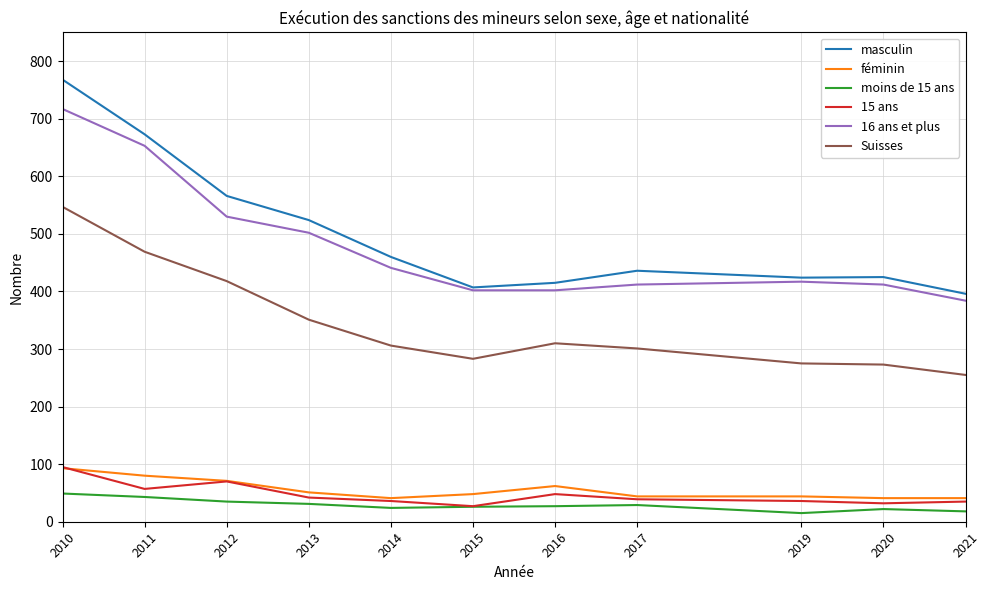

What is the sum of the féminin values at 2012 and 2010?

164